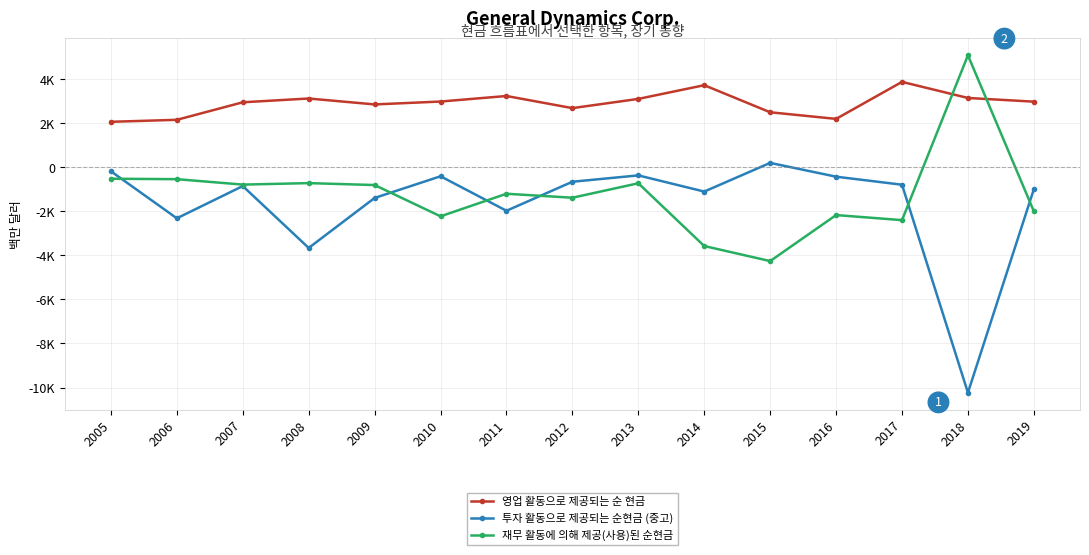

What are all the series names shown in the legend?

영업 활동으로 제공되는 순 현금, 투자 활동으로 제공되는 순현금 (중고), 재무 활동에 의해 제공(사용)된 순현금